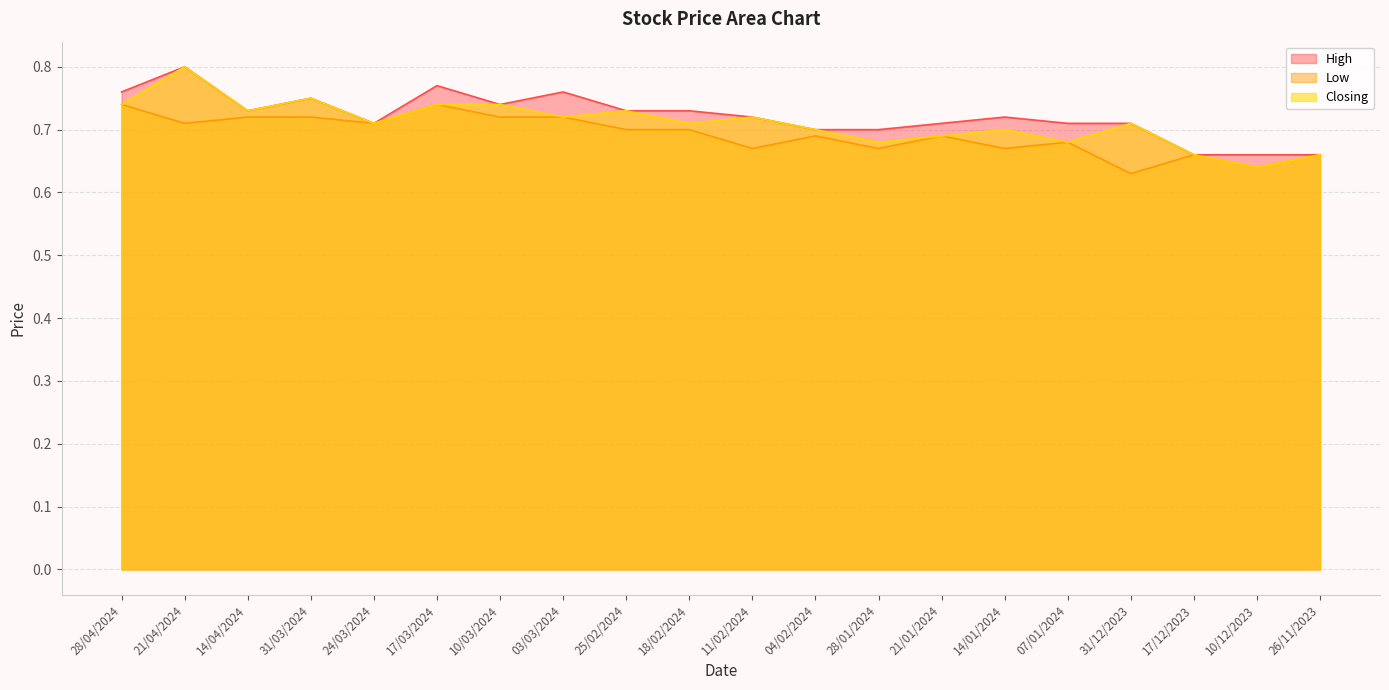

What is the difference between the maximum and minimum values in the High series?

0.1